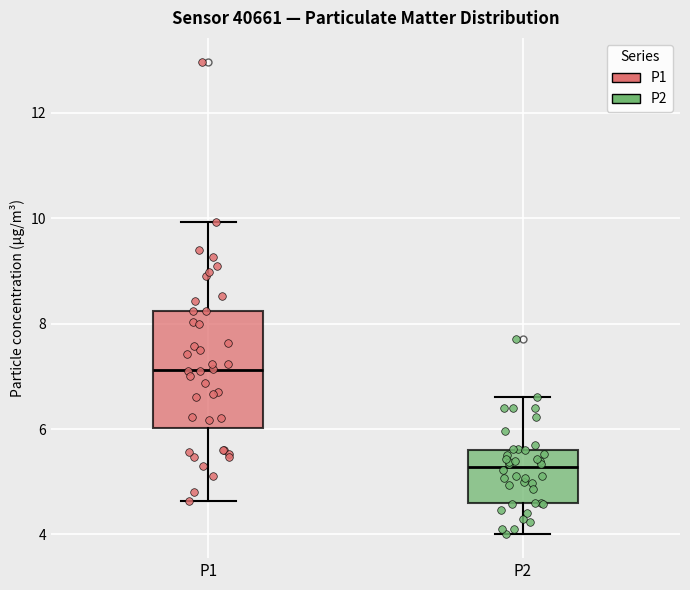

Which box is the tallest, from its lower edge to its upper edge?

P1